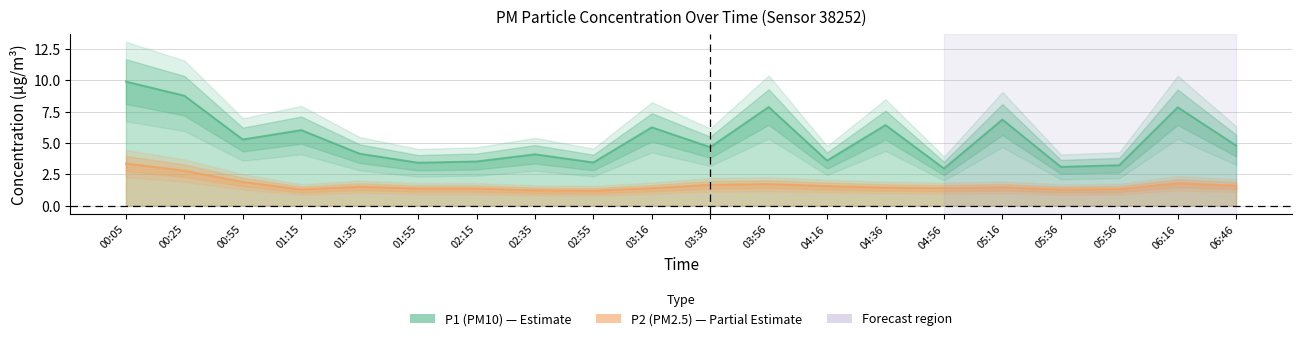

At which category is the sum across all series the highest?

00:05